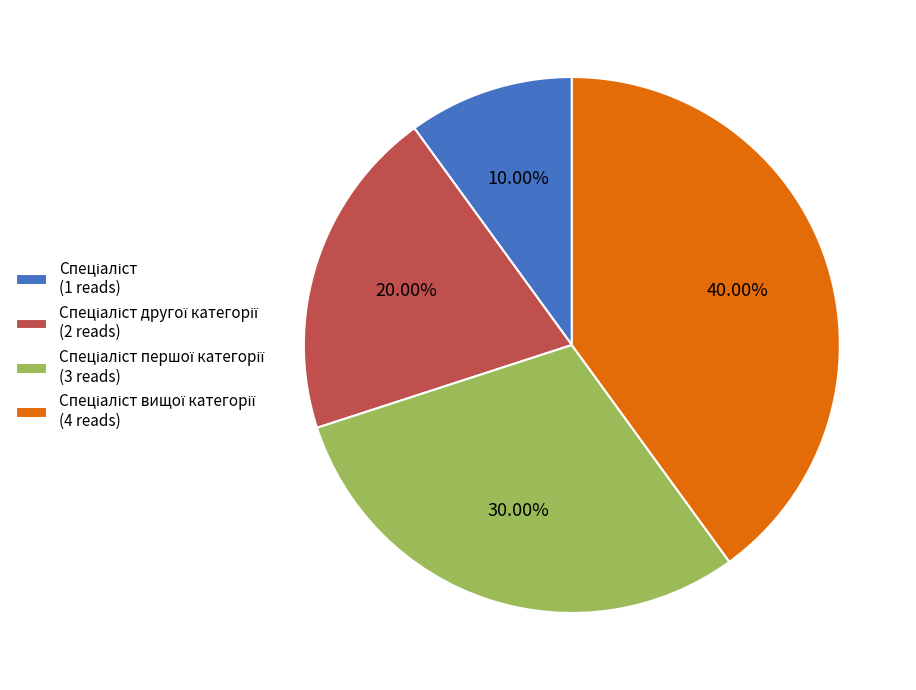

Is there a majority slice in this chart?

No